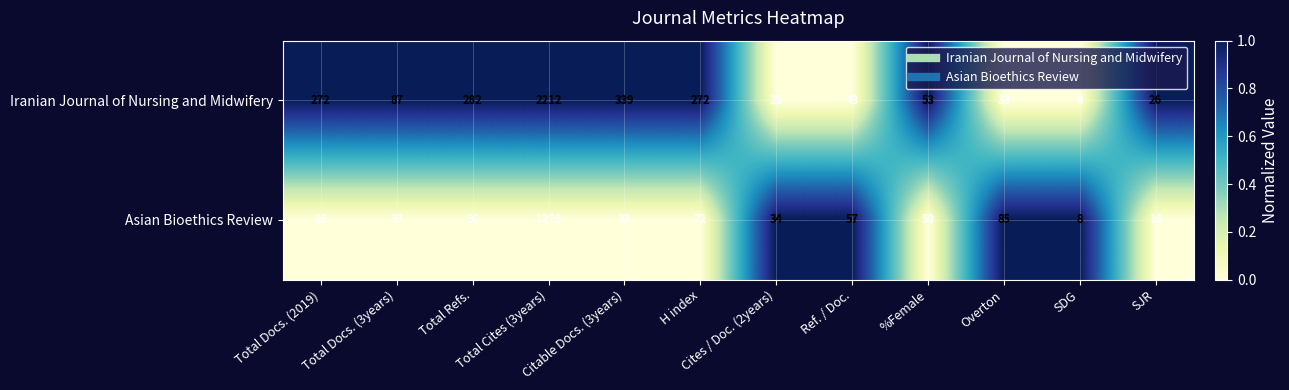

What is the average value of the Iranian Journal of Nursing and Midwifery series?

304